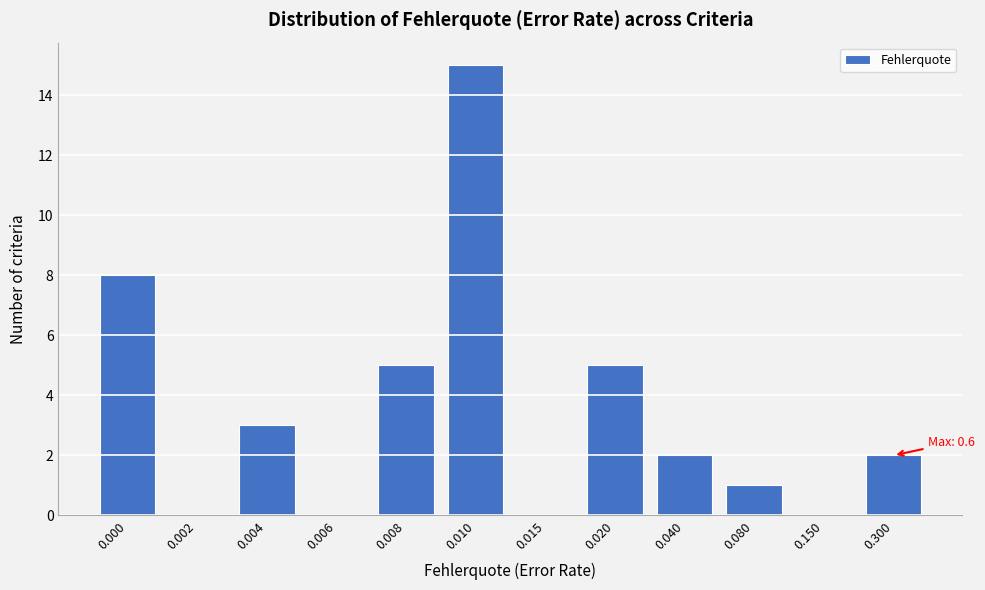

Reading left to right, what are all the values shown in this chart?

0.000=8	0.002=0	0.004=3	0.006=0	0.008=5	0.010=15	0.015=0	0.020=5	0.040=2	0.080=1	0.150=0	0.300=2